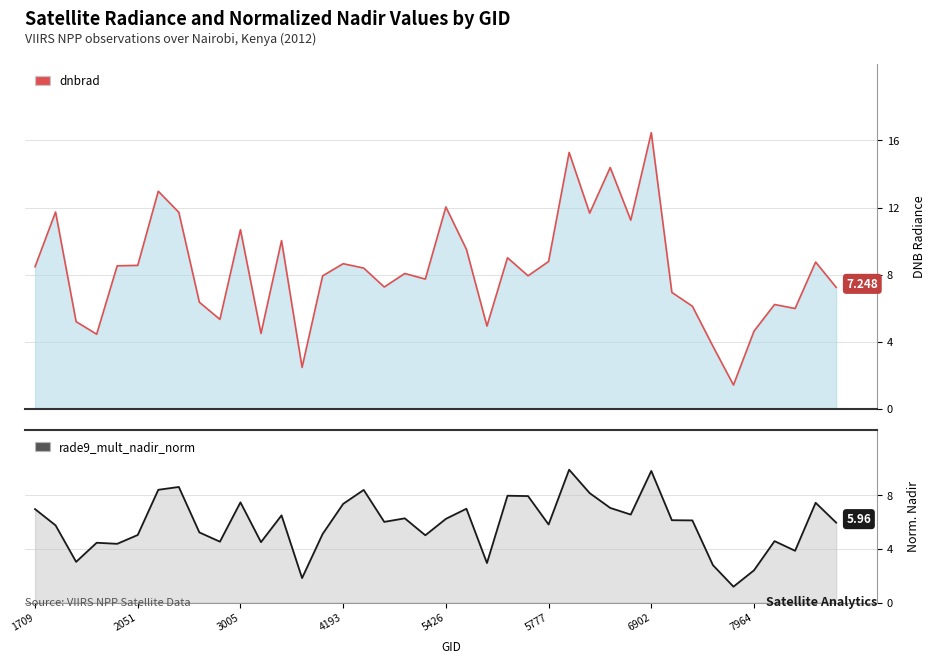

At which category is the sum across all series the highest?

6902